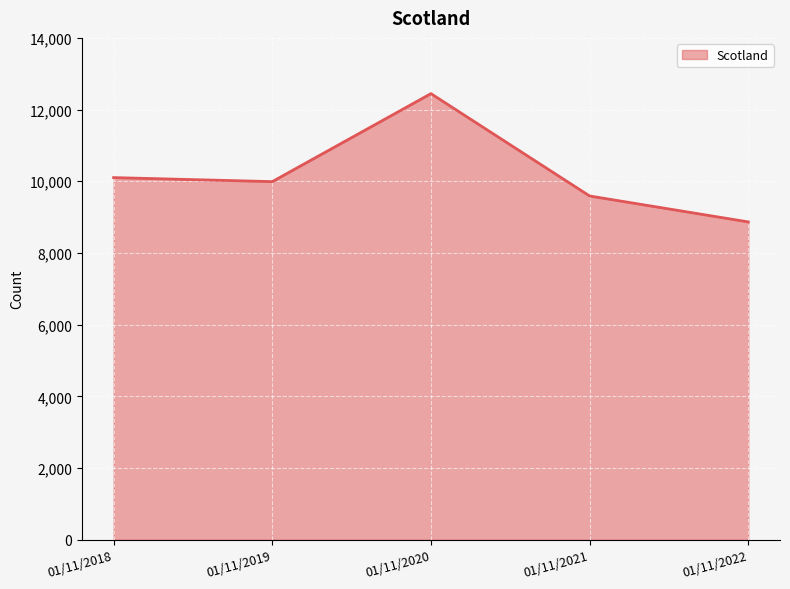

Where is the data nearest to the value 10655?

01/11/2018